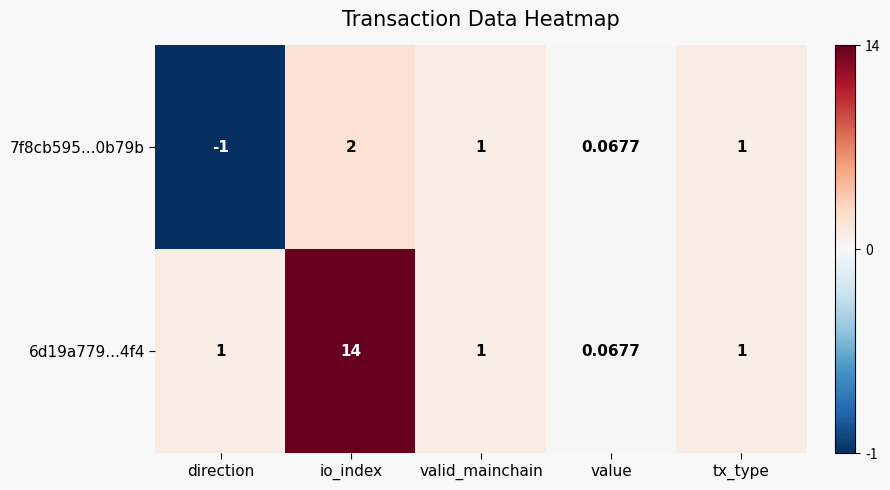

At which category is the sum across all series the highest?

io_index